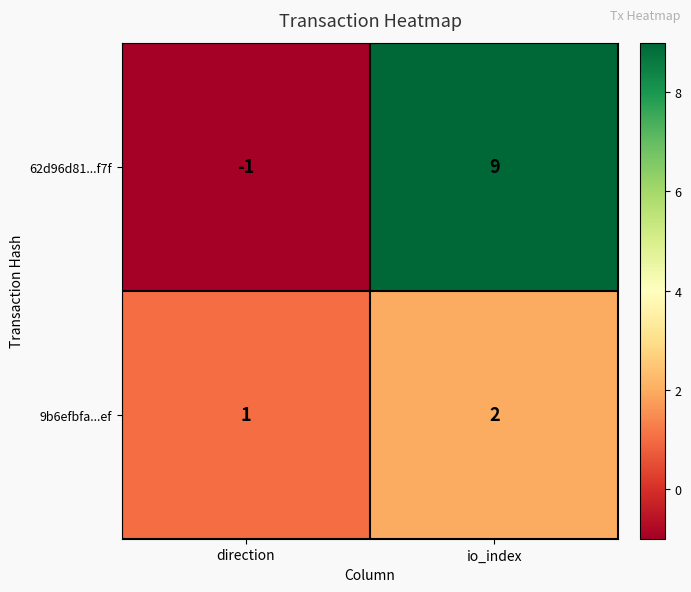

Which series has the largest total across all categories?

62d96d81...f7f